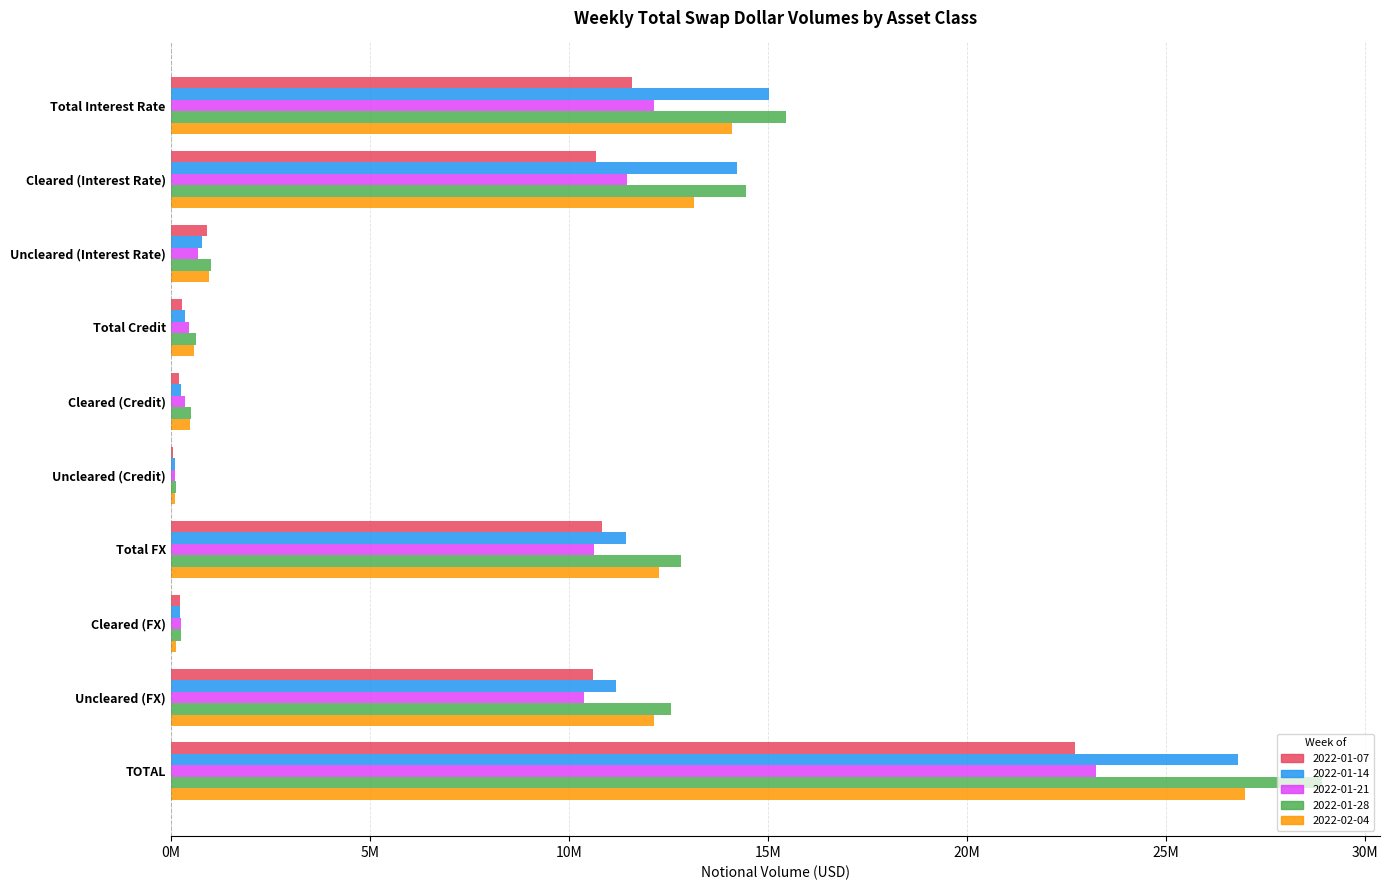

What are all the series names shown in the legend?

2022-01-07, 2022-01-14, 2022-01-21, 2022-01-28, 2022-02-04